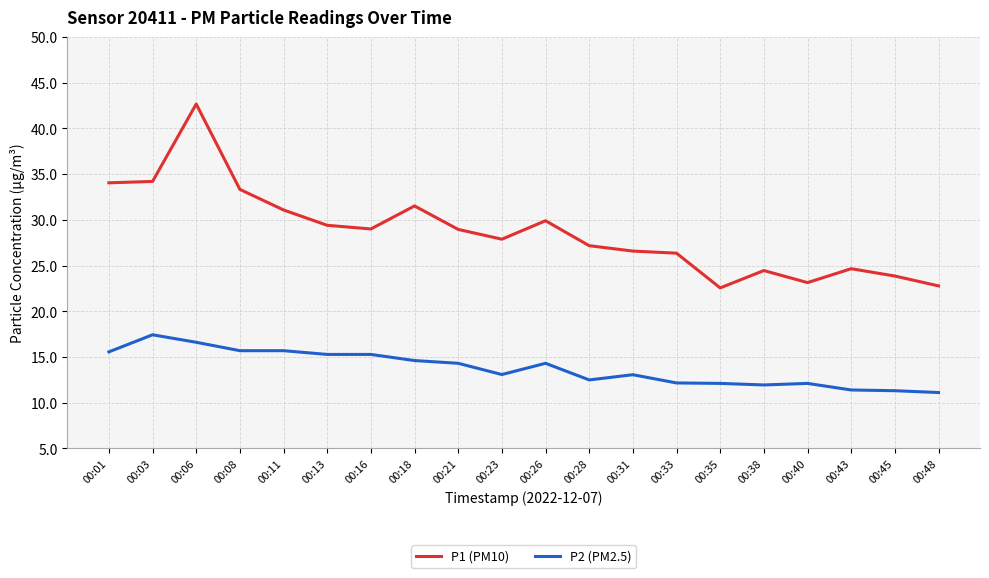

What is the spread (max minus min) of values at 00:23?

14.8